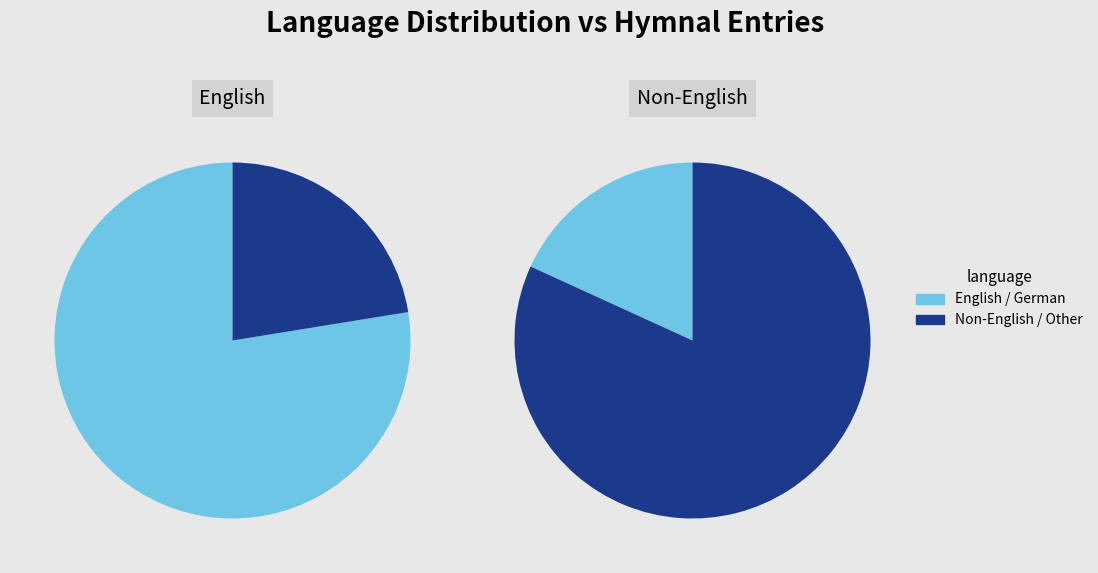

Does German represent more than half of the total?

No